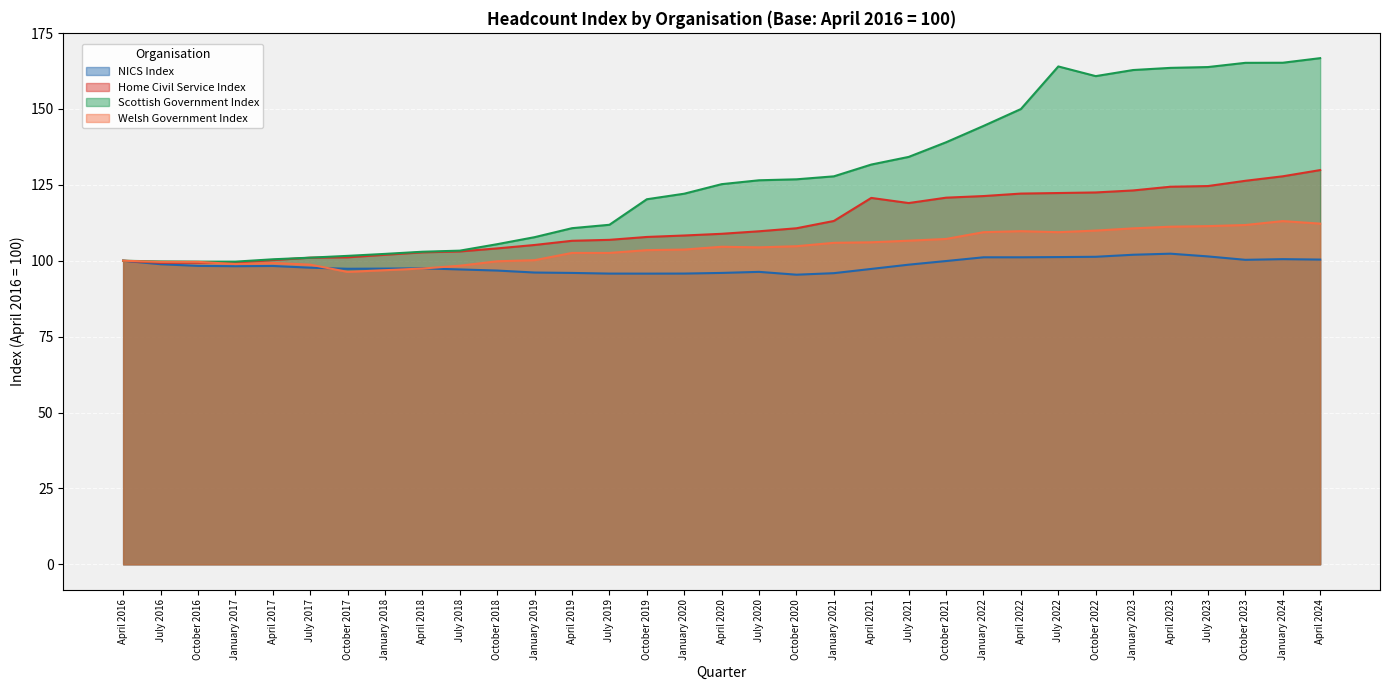

What is the difference between the maximum and minimum values in the Home Civil Service Index series?

30.5